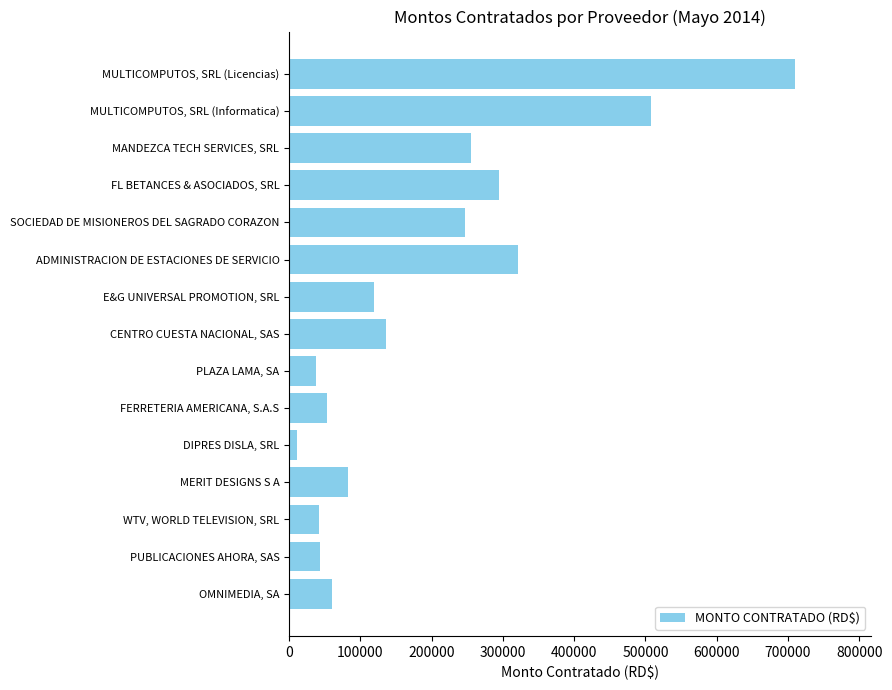

The value at ADMINISTRACION DE ESTACIONES DE SERVICIO is 571667.3. True or false?

False